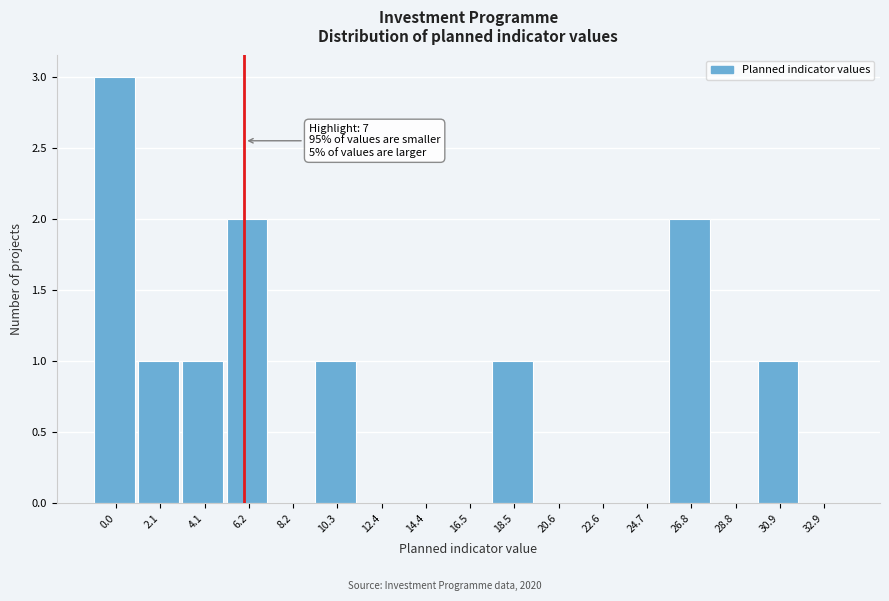

Reading left to right, extract all data points from this chart.

0.0=3	2.1=1	4.1=1	6.2=2	8.2=0	10.3=1	12.4=0	14.4=0	16.5=0	18.5=1	20.6=0	22.6=0	24.7=0	26.8=2	28.8=0	30.9=1	32.9=0